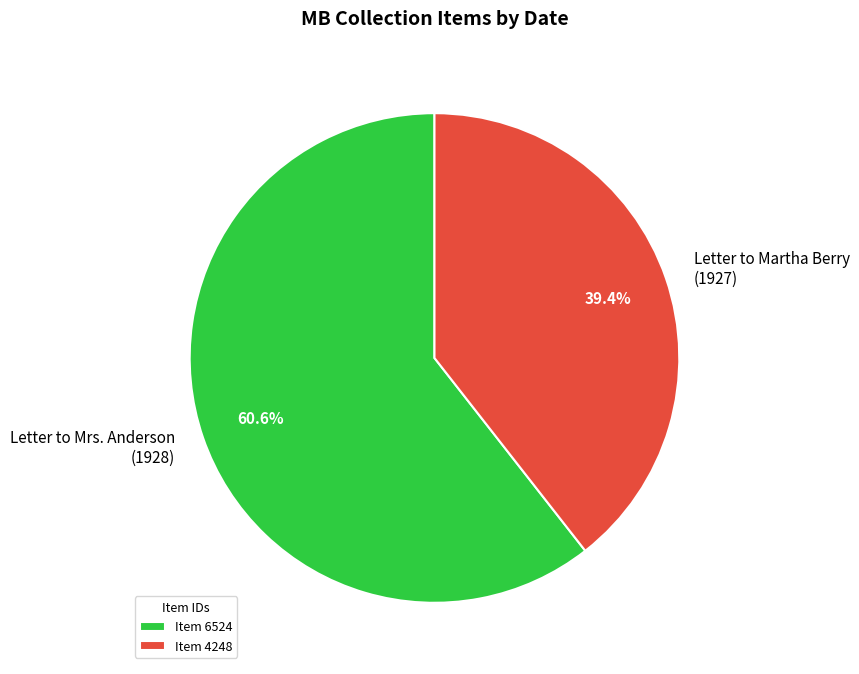

Does Letter to Martha Berry (1927) represent more than half of the total?

No